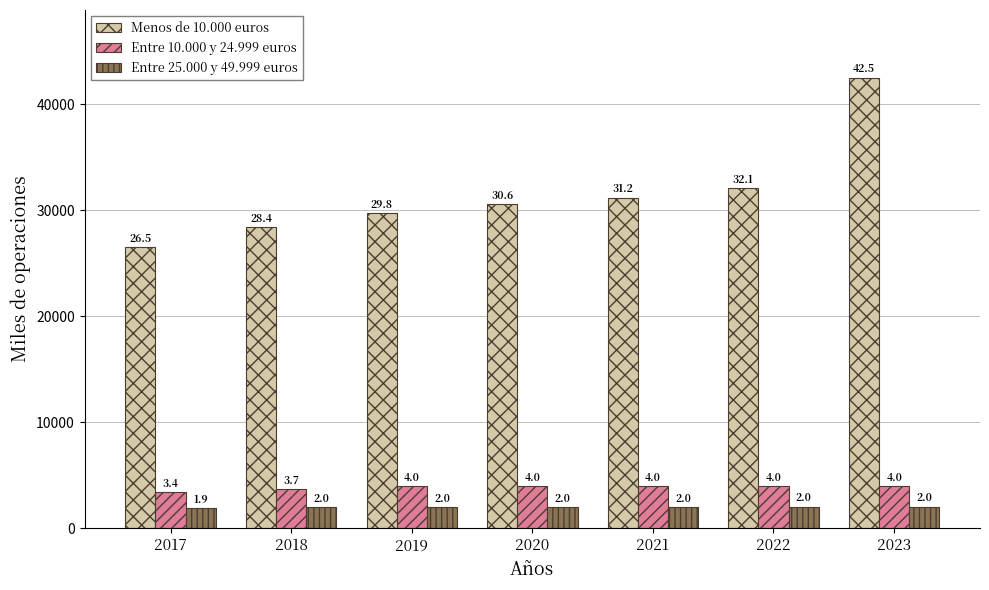

At which label is Menos de 10.000 euros closest to 34518?

2022